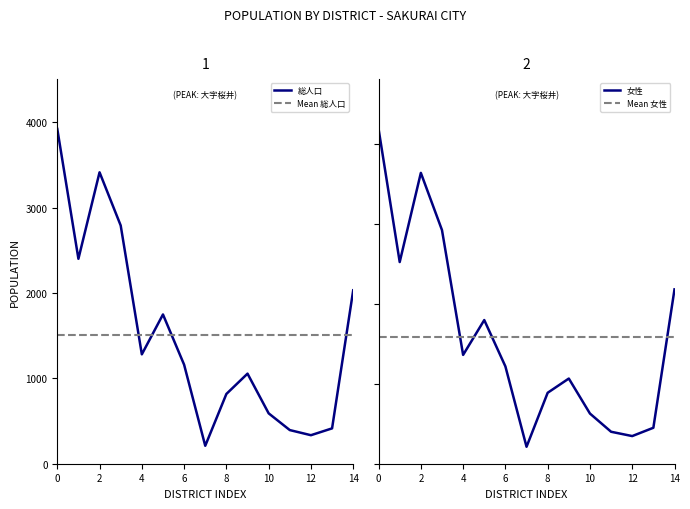

At which category does the chart reach its peak across all series?

大字桜井